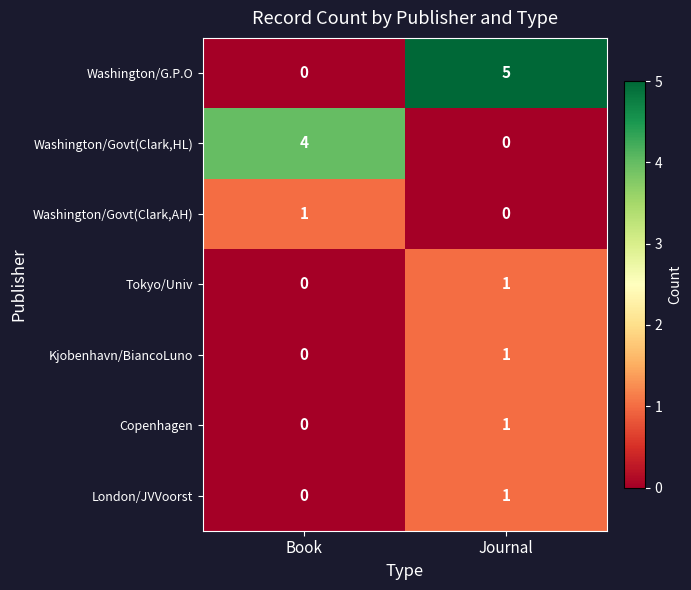

List the labels in order of Copenhagen value, largest first.

Journal, Book